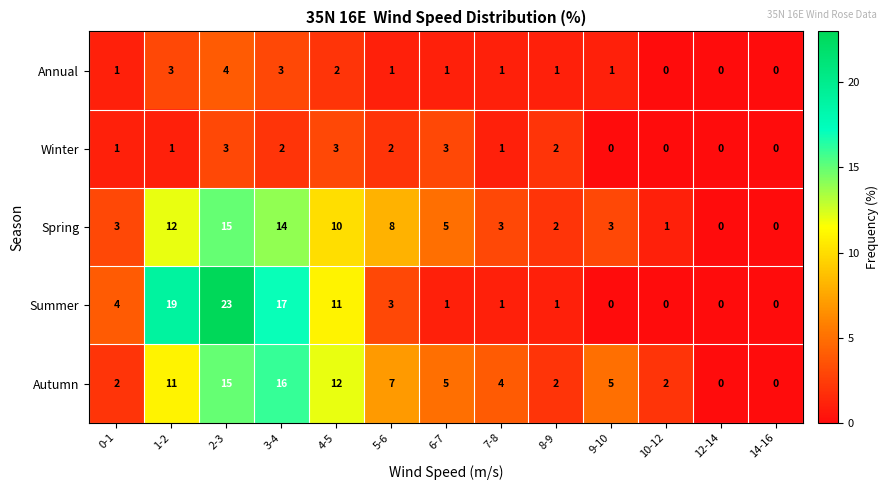

True or false: Summer has a value of -9 at 10-12.

False